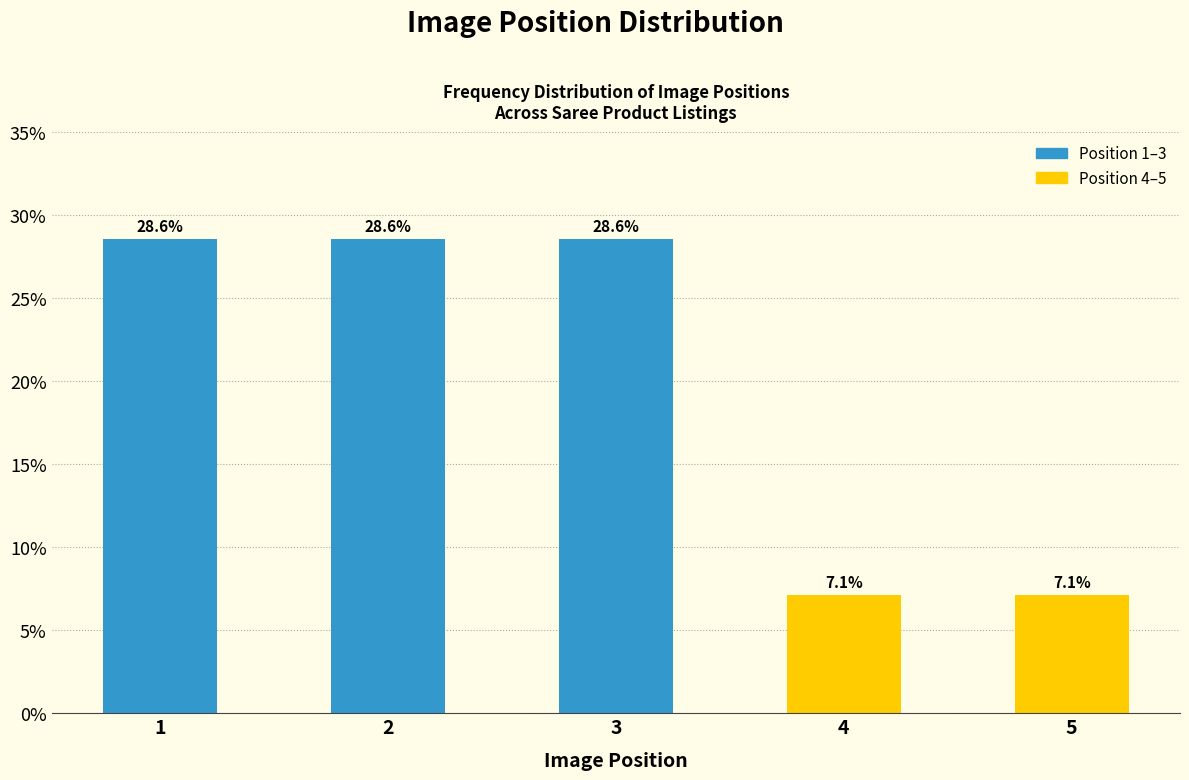

Reading left to right, list all the values displayed in this chart.

28.6	28.6	28.6	7.1	7.1